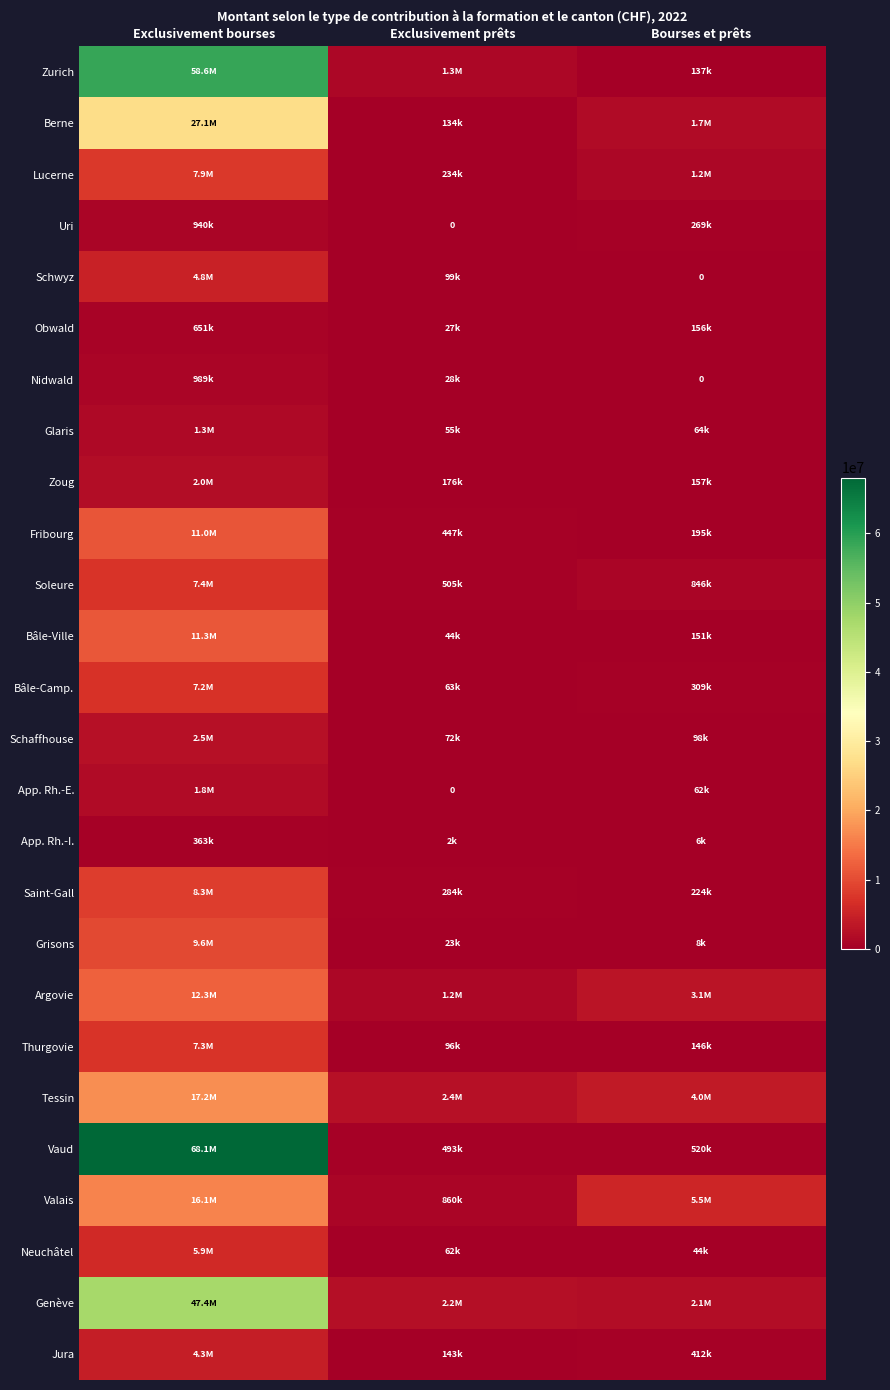

Rank the series by their maximum value, from lowest to highest.

App. Rh.-I., Obwald, Uri, Nidwald, Glaris, App. Rh.-E., Zoug, Schaffhouse, Jura, Schwyz, Neuchâtel, Bâle-Camp., Thurgovie, Soleure, Lucerne, Saint-Gall, Grisons, Fribourg, Bâle-Ville, Argovie, Valais, Tessin, Berne, Genève, Zurich, Vaud